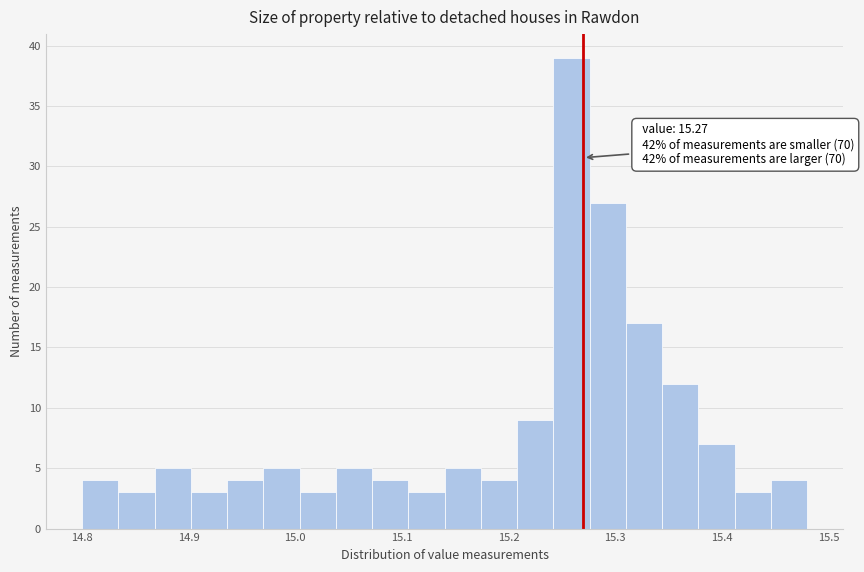

Read against the x-axis, roughly where is the centre of the tallest bar?

15.26